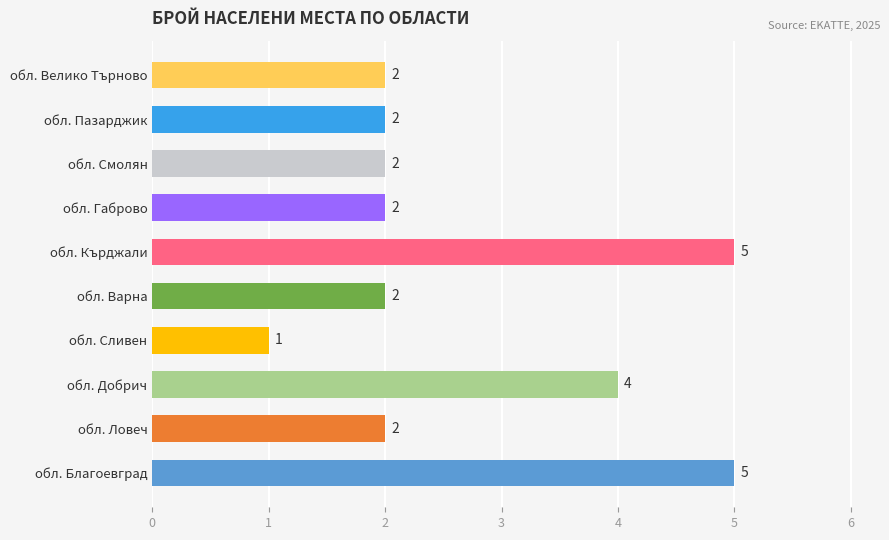

Is it true that the value at обл. Пазарджик is 2?

True